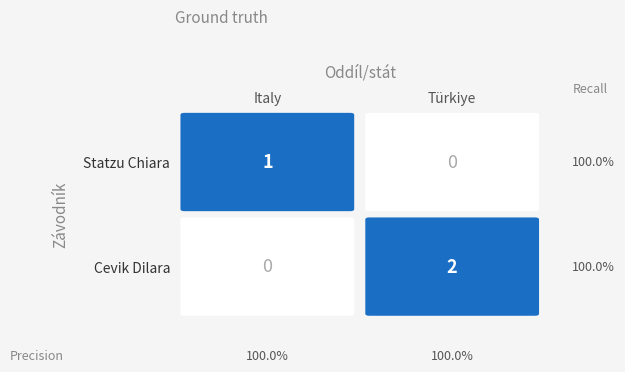

Count the Cevik Dilara values in the range 0 to 2.

2